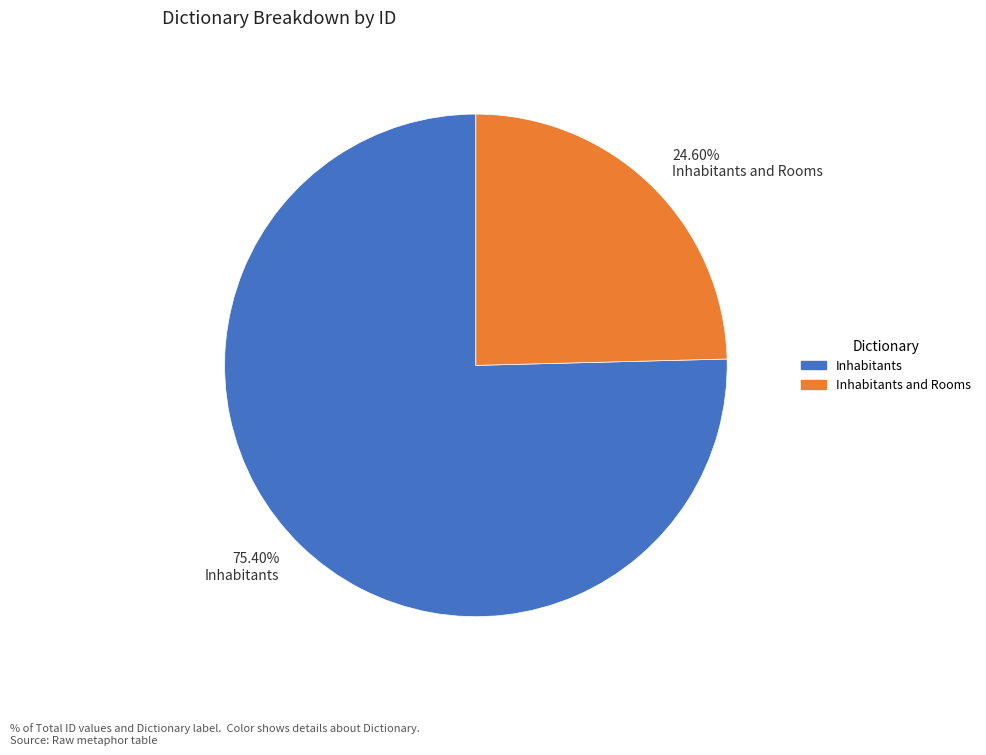

Which slice represents more than half of the pie?

75.40% Inhabitants